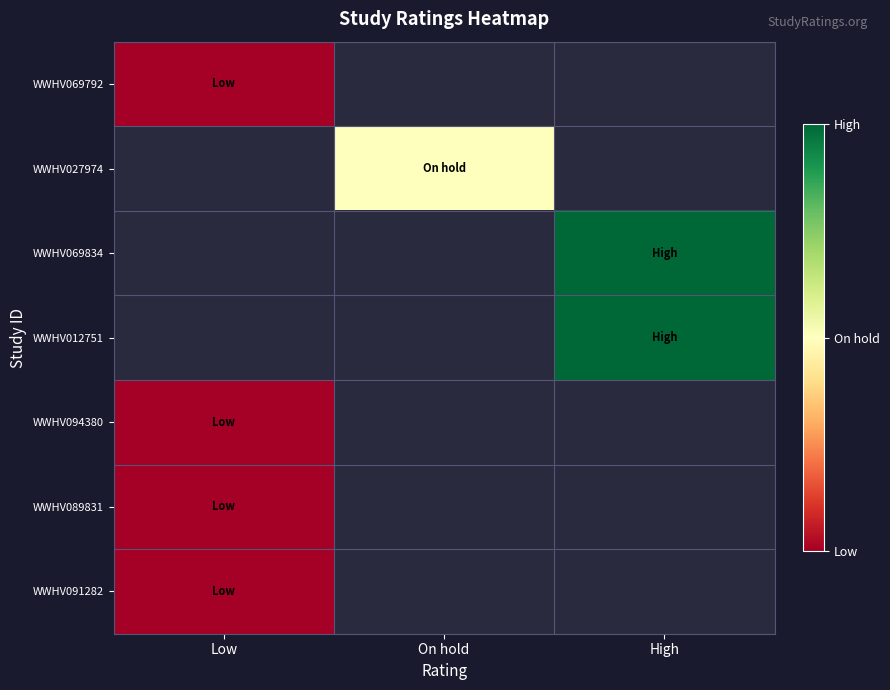

Is the value of WWHV069792 at Low greater than the value of WWHV094380 at Low?

No